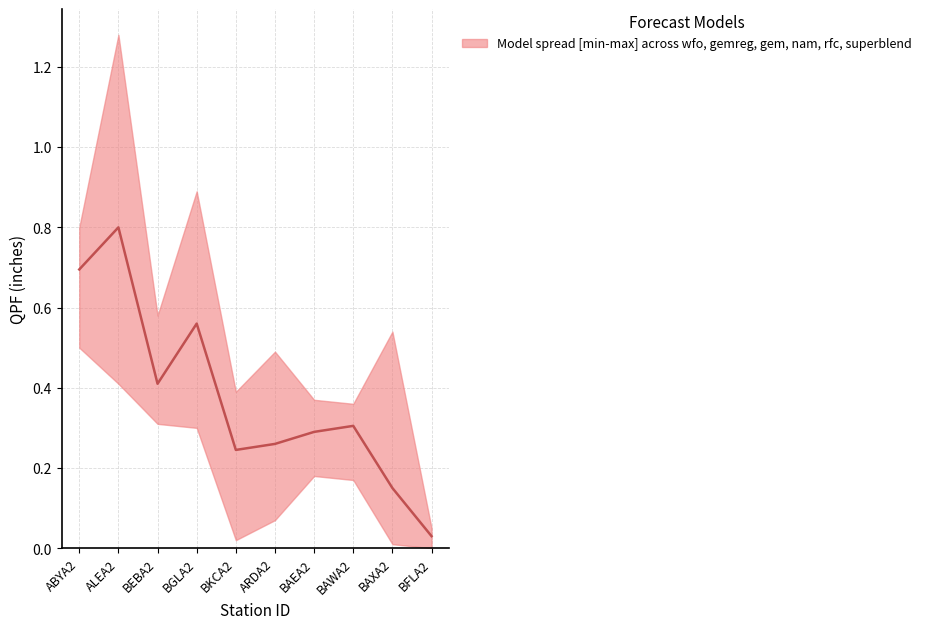

Reading left to right, extract all data points from this chart.

wfo: 0.7	0.9	0.4	0.5	0.2	0.3	0.2	0.2	0.2	0.0
gemreg: 0.7	1.0	0.6	0.3	0.0	0.4	0.3	0.3	0.1	0.0
gem: 0.8	1.3	0.3	0.9	0.4	0.5	0.2	0.3	0.5	0.0
nam: 0.7	0.4	0.3	0.4	0.2	0.1	0.2	0.2	0.0	0.0
rfc: 0.5	0.7	0.4	0.6	0.2	0.2	0.4	0.4	0.1	0.1
superblend: 0.5	0.7	0.4	0.6	0.2	0.2	0.4	0.4	0.1	0.1